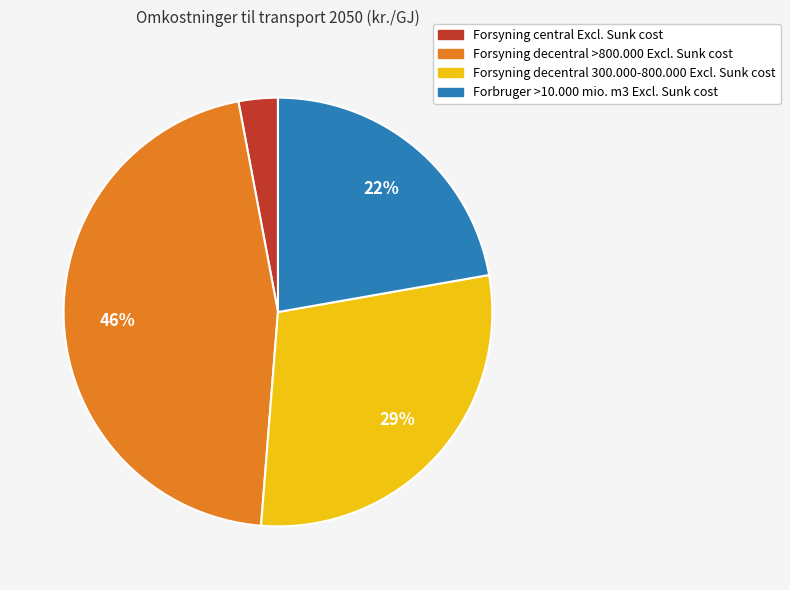

What percentage is the Forsyning central Excl. Sunk cost slice, to the nearest percent?

3%